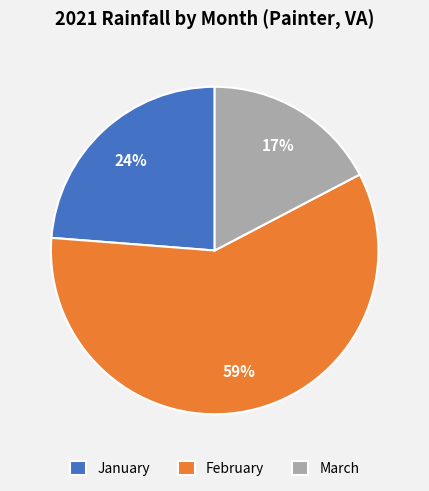

Do February and January together represent more than half of the pie?

Yes